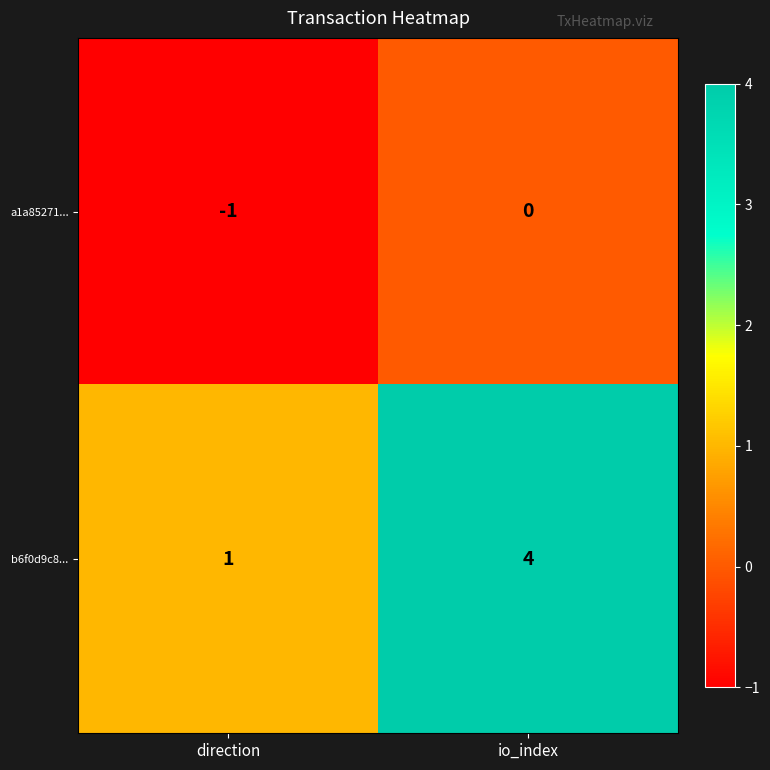

At which category does the chart reach its peak across all series?

io_index